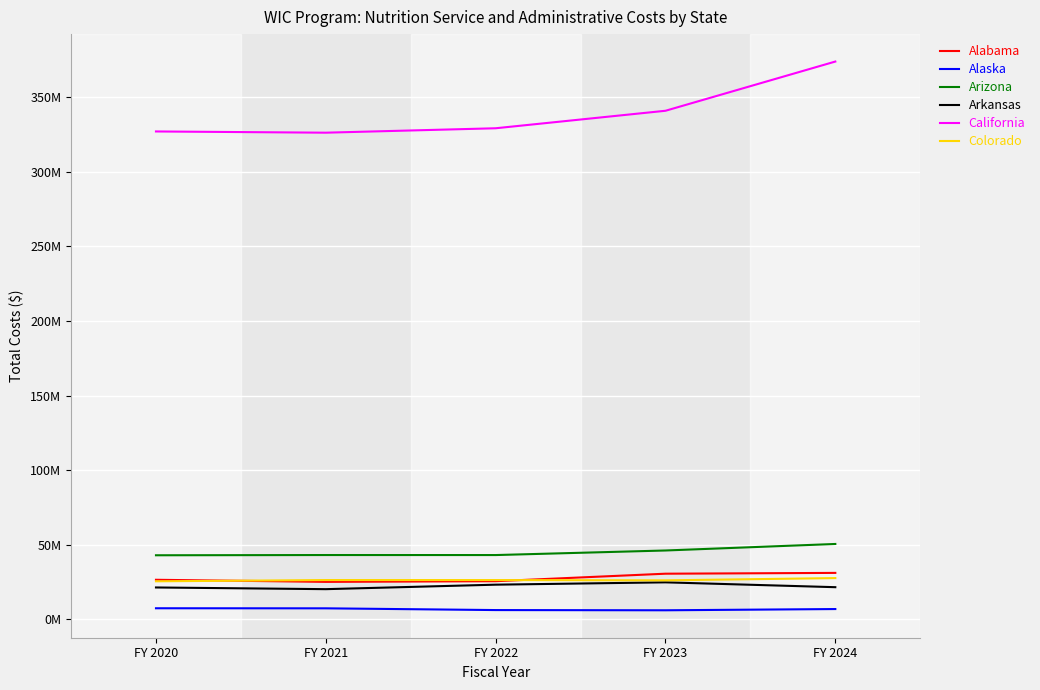

Is it true that Alabama equals 26429036 at FY 2020?

True